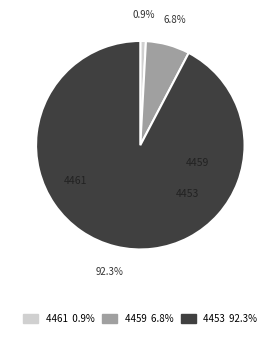

What percentage is the 4453 slice, to the nearest percent?

92%